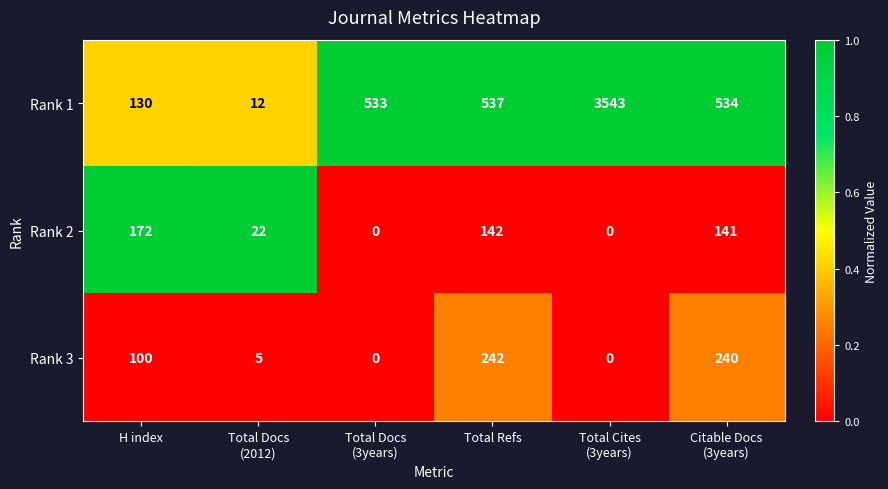

Where does the Rank 1 series first go above 534?

Total Refs